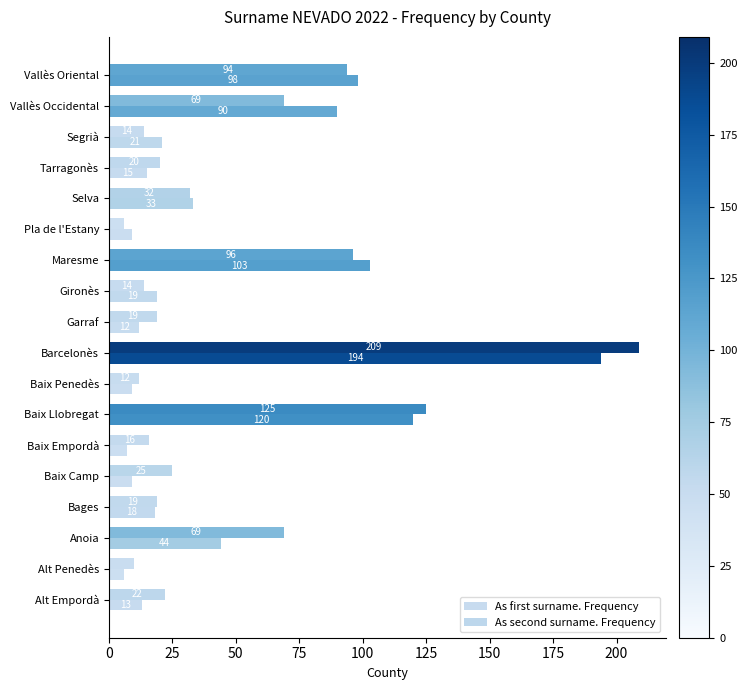

How many values in the As first surname. Frequency series are below 19?

9